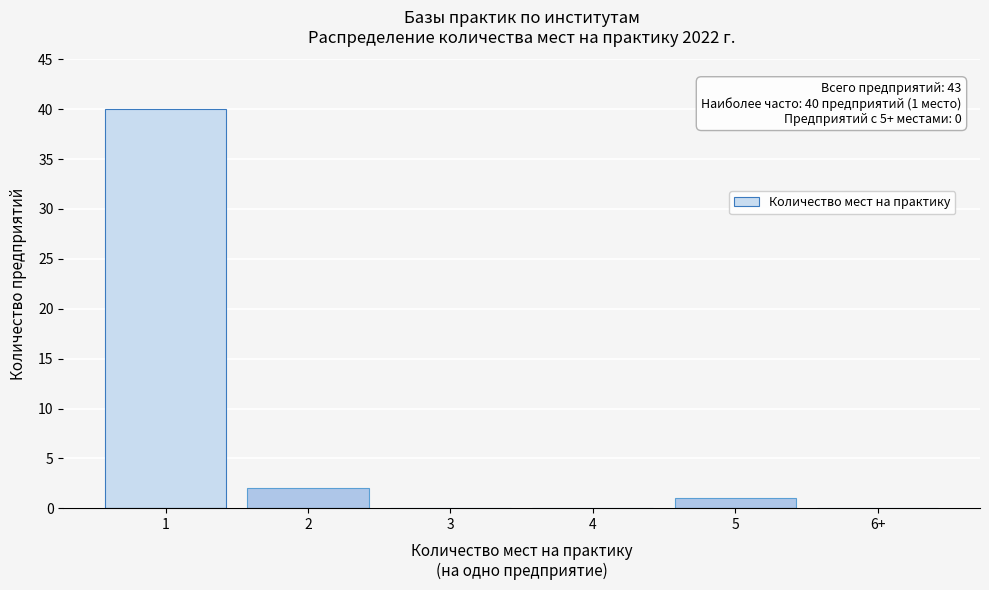

Reading left to right, what are all the values shown in this chart?

1=40	2=2	3=0	4=0	5=1	6+=0